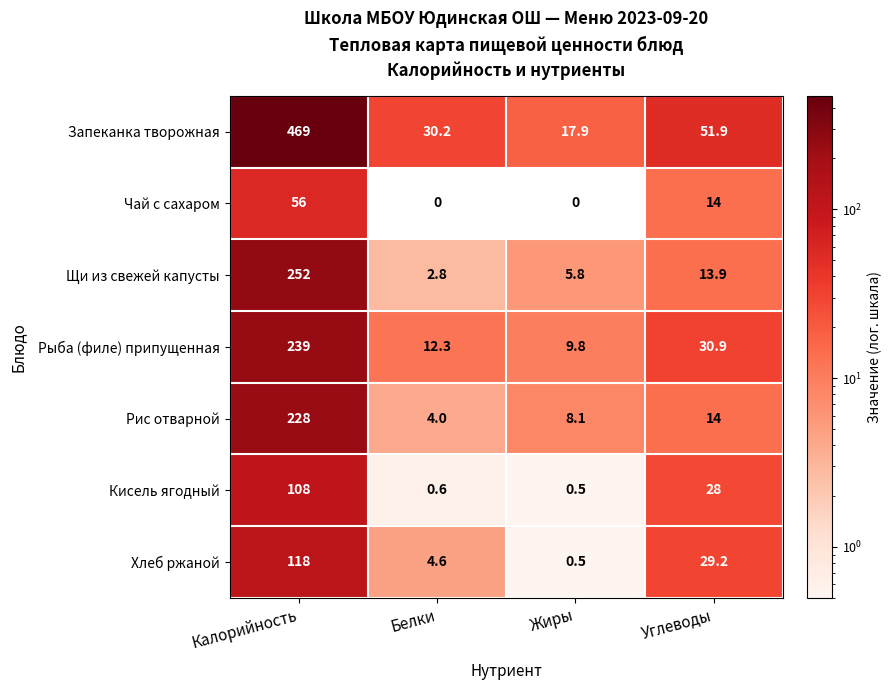

The value of Рыба (филе) припущенная at Жиры is 14.8. True or false?

False